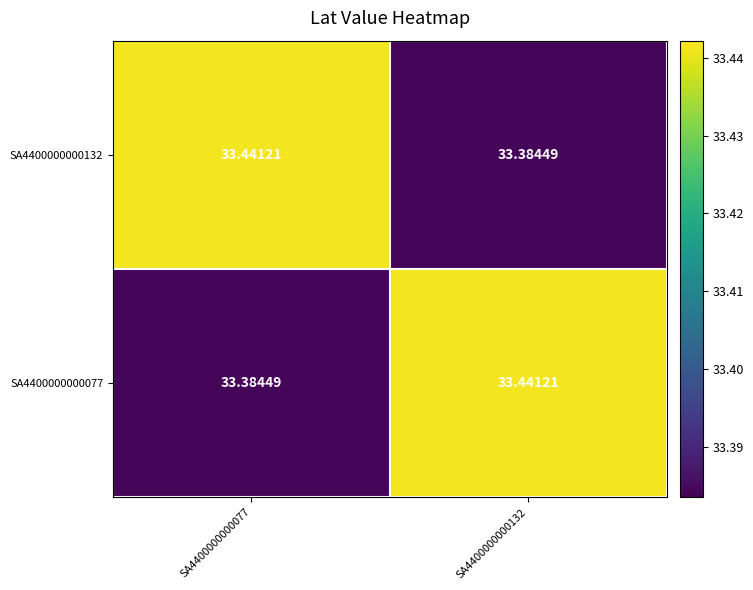

Reading right to left, what are all the values shown in this chart?

SA4400000000077: SA4400000000132=33.4	SA4400000000077=33.4
SA4400000000132: SA4400000000132=33.4	SA4400000000077=33.4